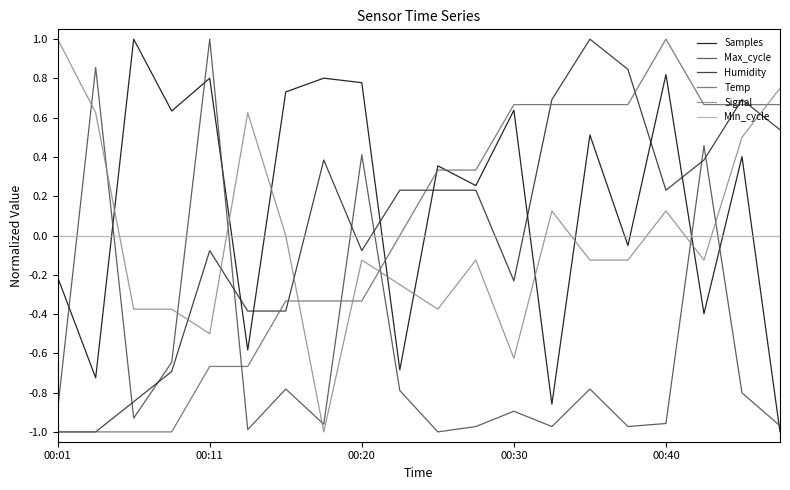

What is the highest value of the Samples series?

1.0